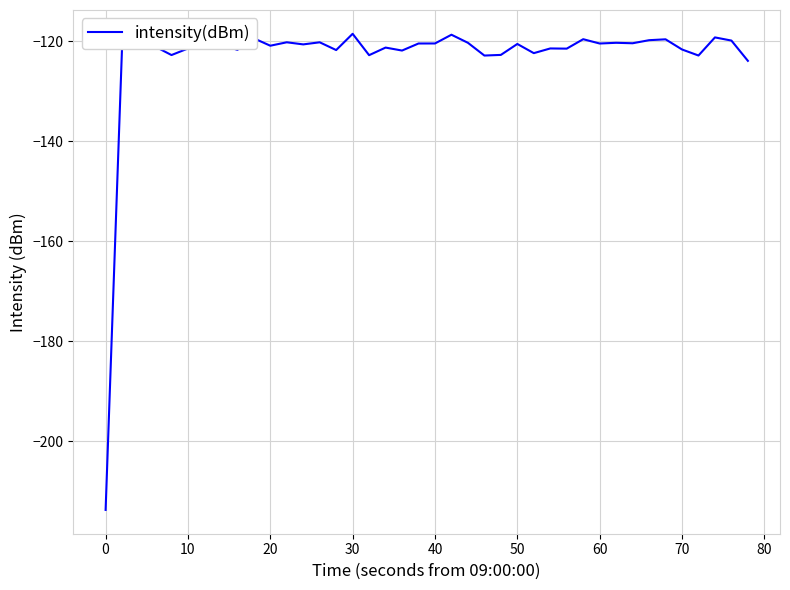

What is the average value?

-123.2